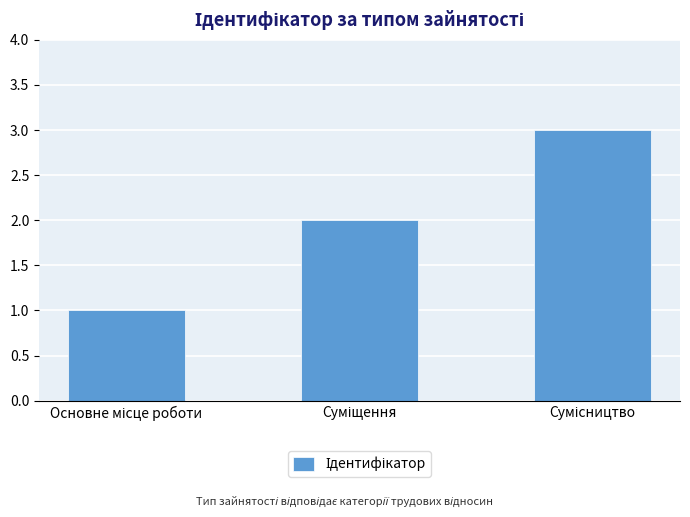

How many bars are there in total?

3